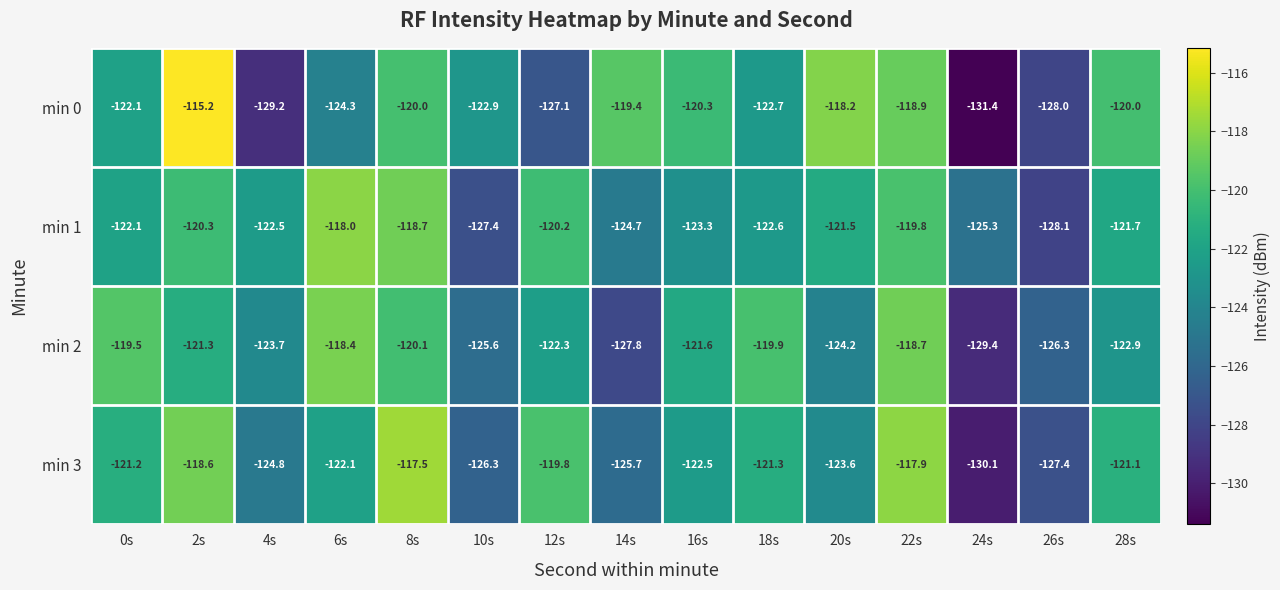

The value of min 1 at 6s is -118.0. True or false?

True